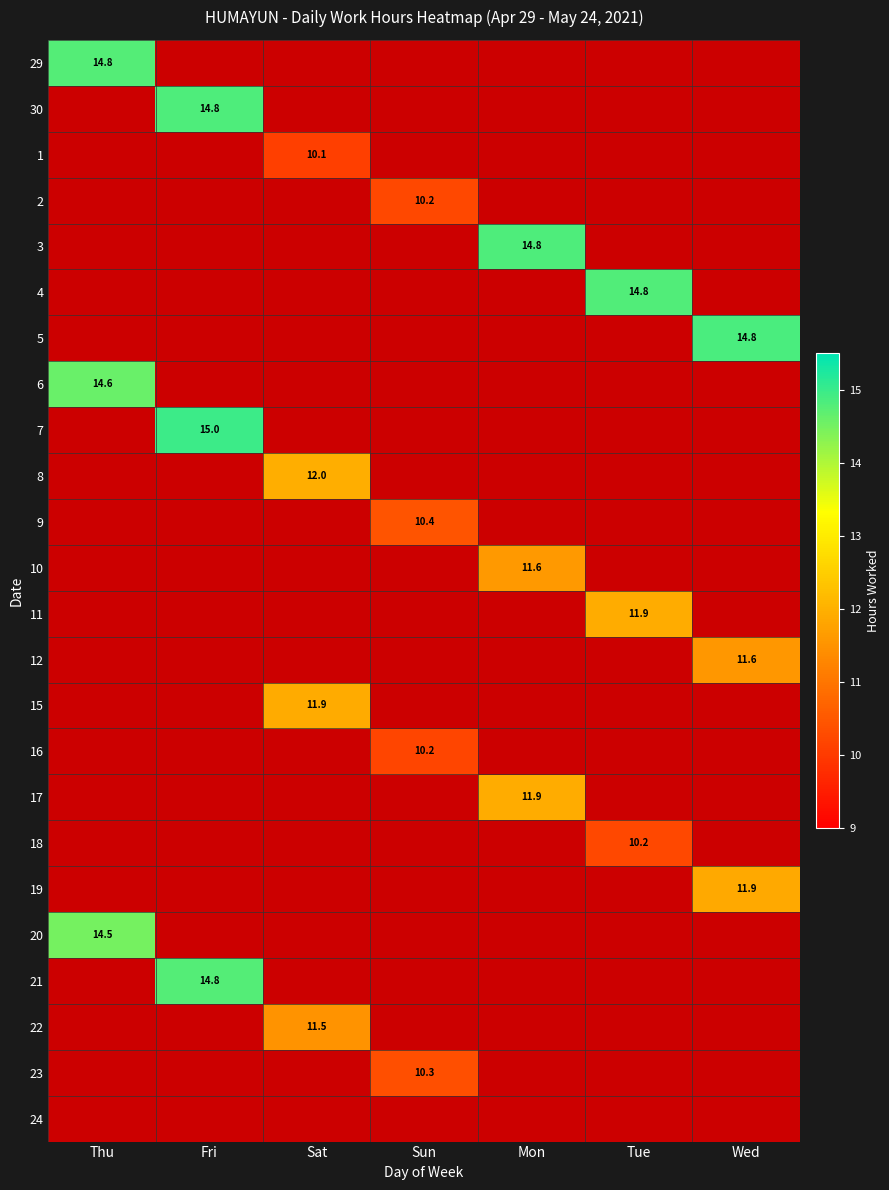

Which category has the highest value across all series?

Fri